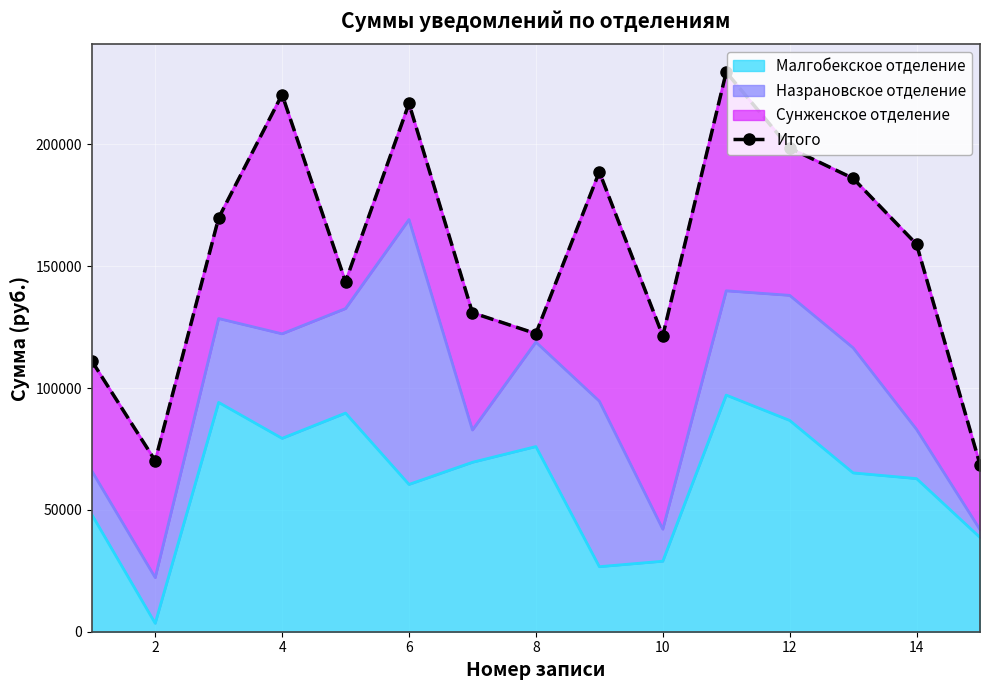

Reading left to right, what are all the values shown in this chart?

111143.5	70185.6	169801.7	220422.4	143618.0	216754.8	130902.4	122325.3	188701.2	121428.0	229619.9	198481.9	186031.6	158991.6	68597.0